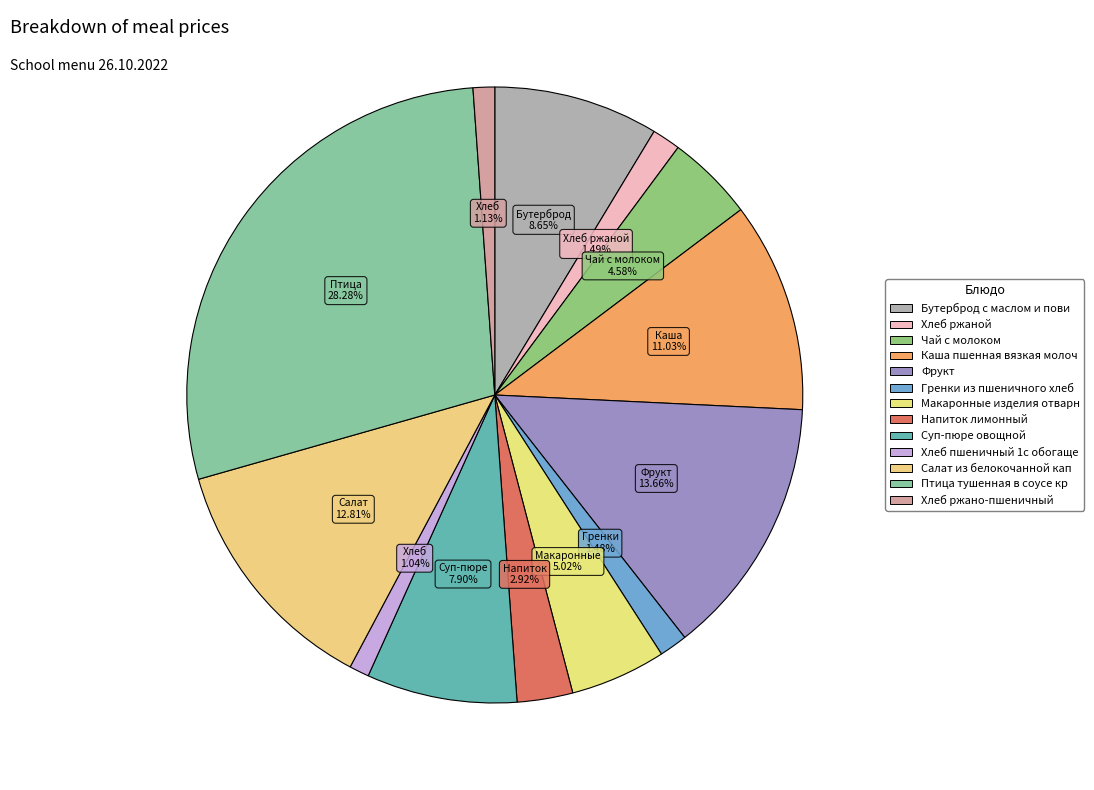

How many slices are in this pie chart?

13